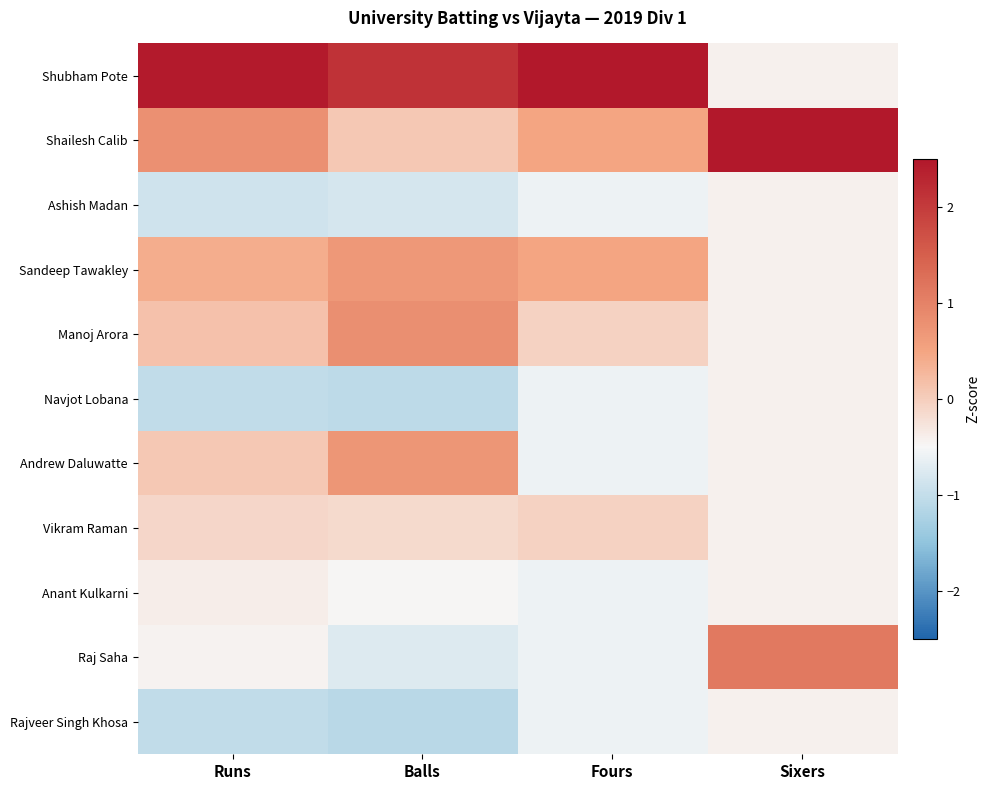

At which category is the sum across all series the highest?

Fours